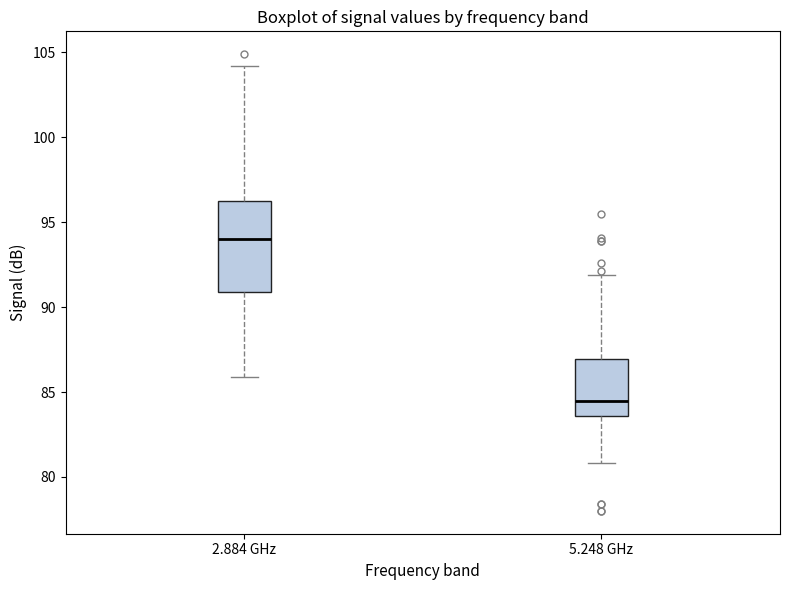

Which box has the lowest median line?

5.248 GHz